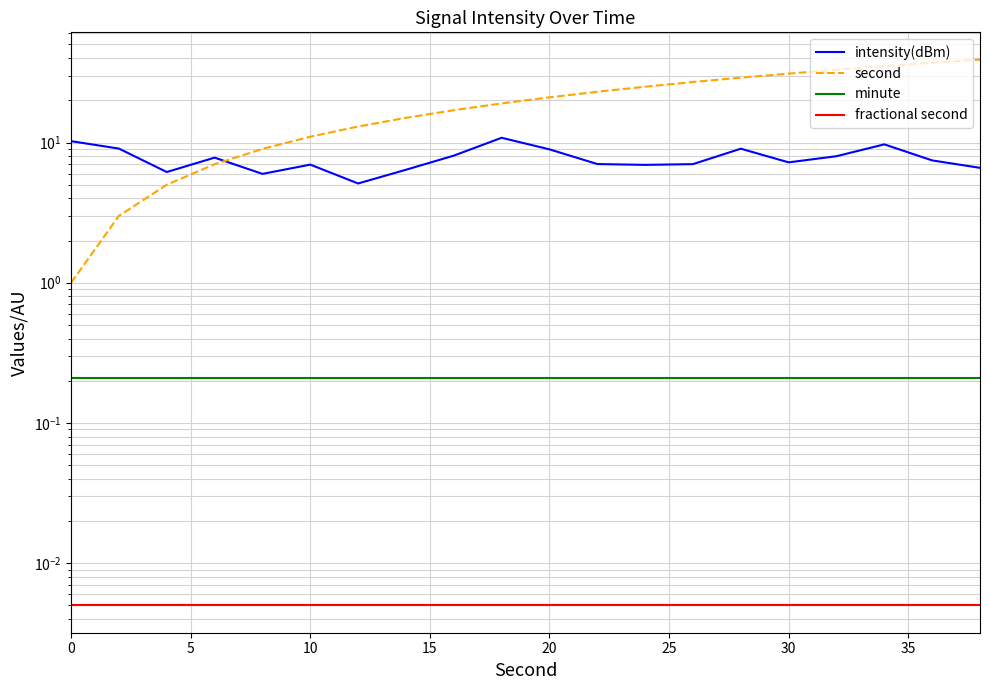

The value of fractional second at 10 is 0.0. True or false?

False